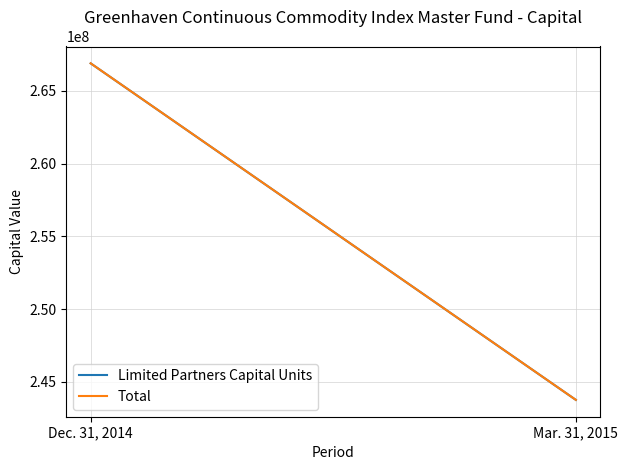

Between Dec. 31, 2014 and Mar. 31, 2015, which series saw the biggest shift?

Total